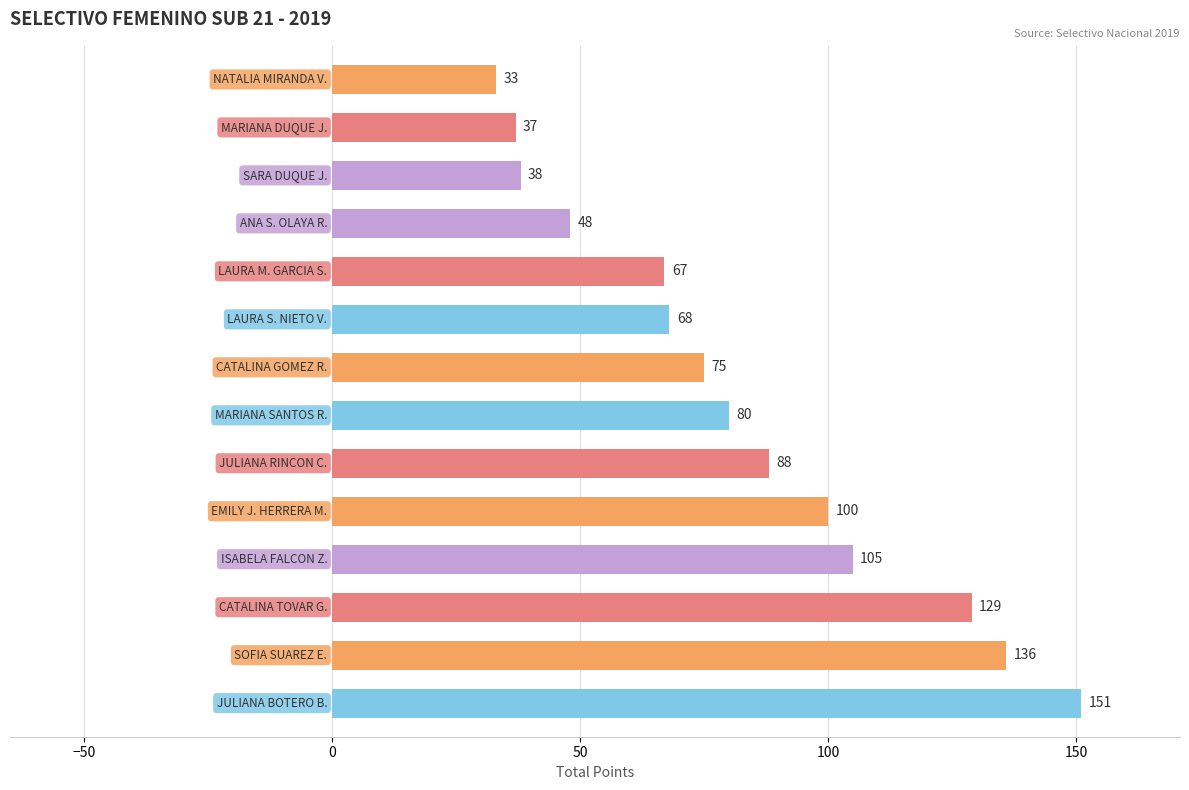

What is the difference between the second highest and second lowest values?

99